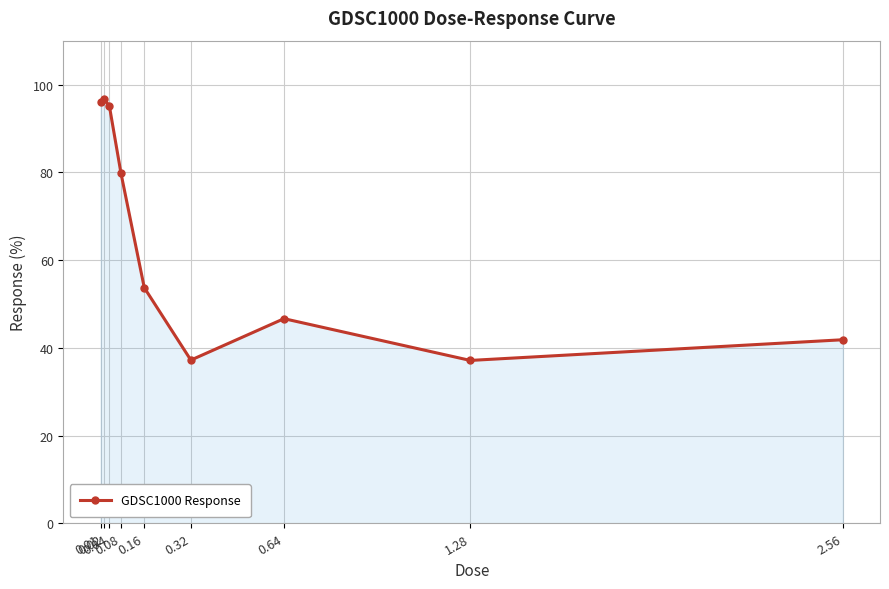

What is the sum of the values at 0.01 and 0.04?

191.2